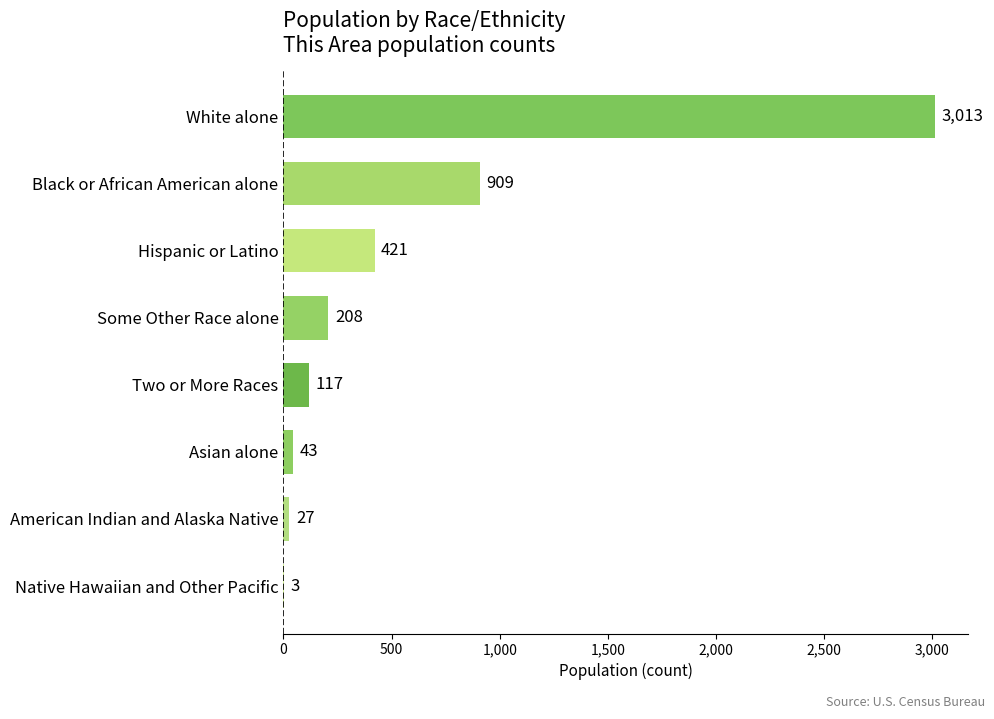

True or false: the data shows 1549 at Black or African American alone.

False